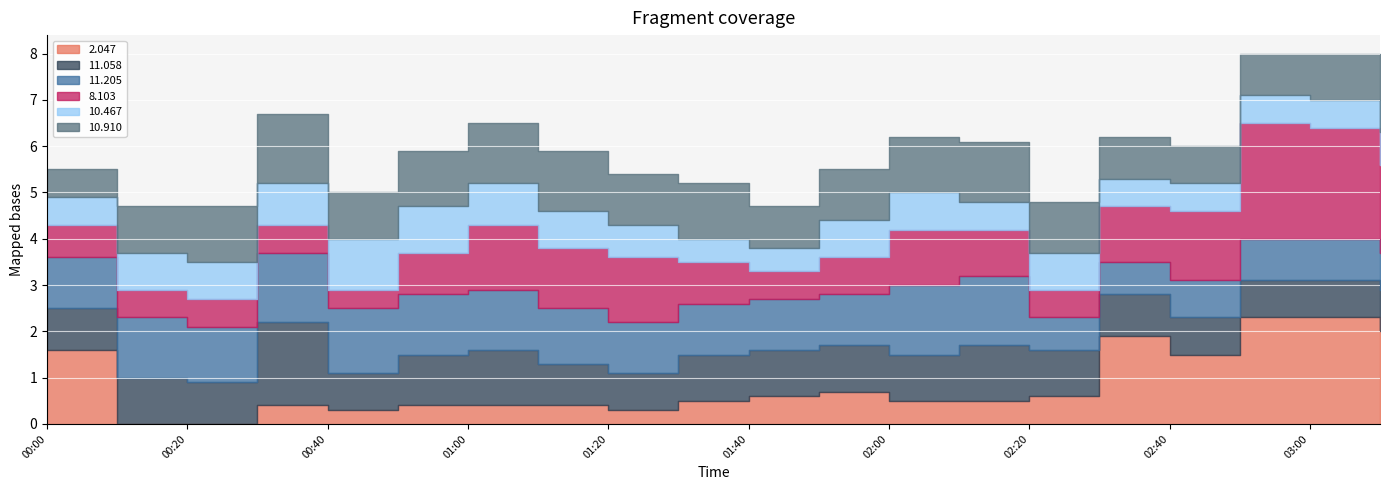

At which label does  11.058 first exceed 1?

00:30